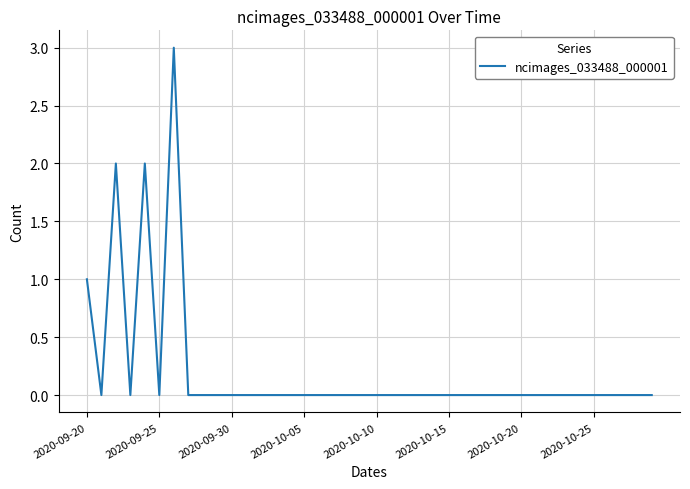

What is the sum of all values?

8